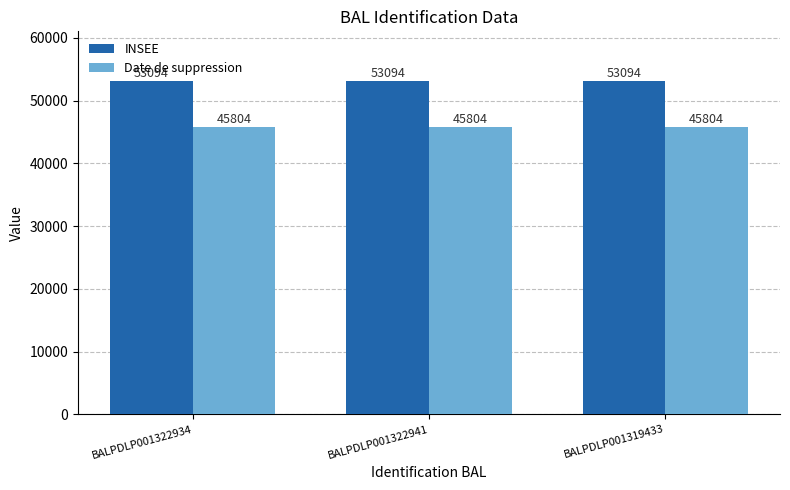

Is the value of INSEE at BALPDLP001322934 greater than the value of Date de suppression at BALPDLP001319433?

Yes